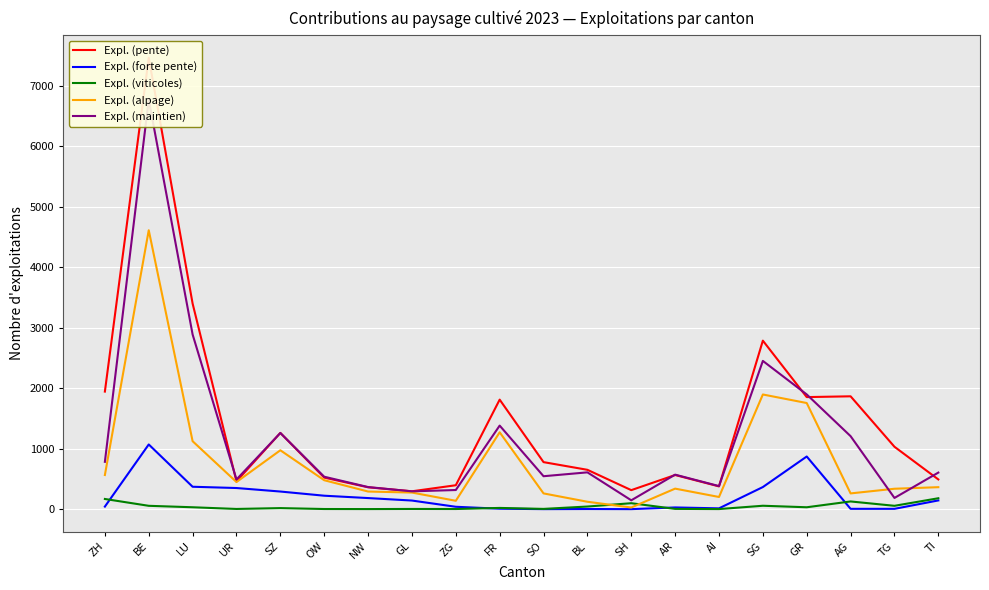

At which label does Expl. (alpage) reach its minimum?

SH